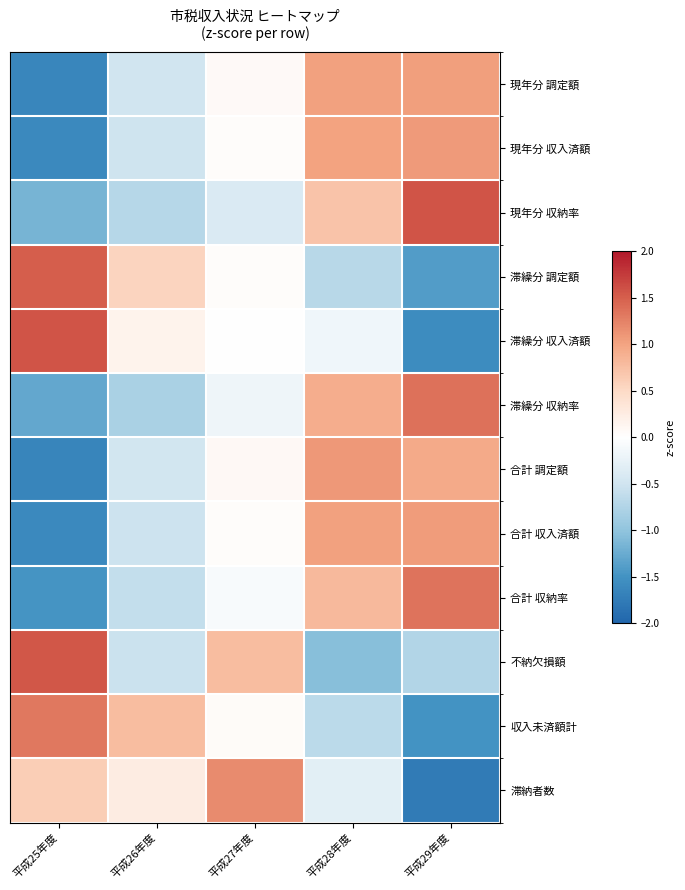

What is the total value across all series at 平成29年度?

1.4